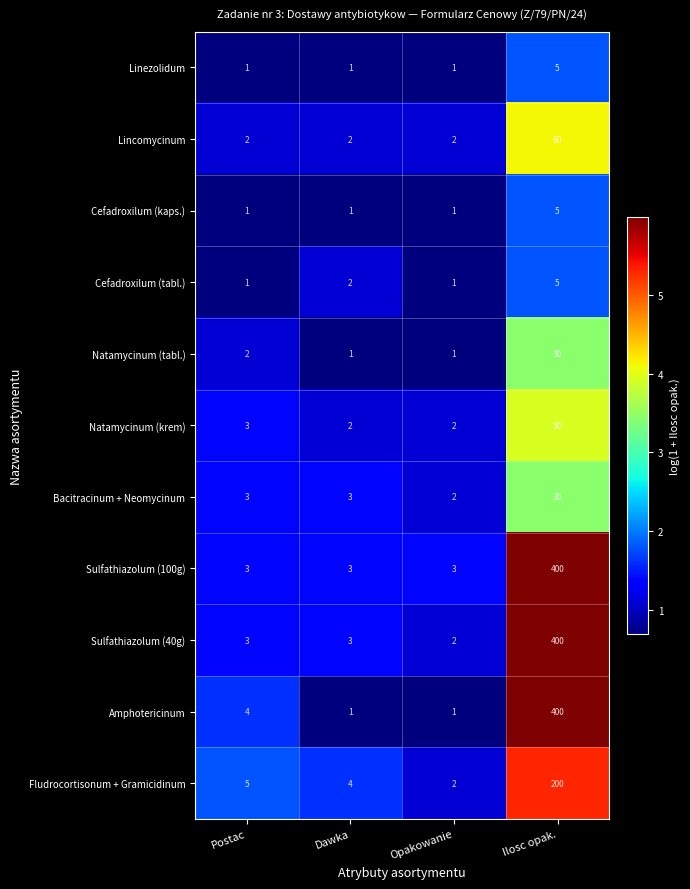

At which category is the sum across all series the highest?

Ilosc opak.